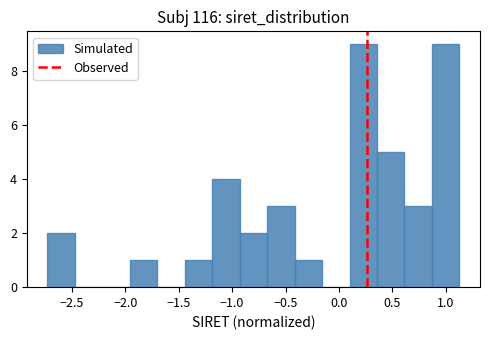

Reading left to right, transcribe this chart: for each bar, give the range it covers on the x-axis and its height. Neither the bar edges nor the heights are printed on the chart, so give them approximately, as read against the axes.

-2.75 to -2.45: 2
-2.45 to -2.20: 0
-2.20 to -1.95: 0
-1.95 to -1.70: 1
-1.70 to -1.45: 0
-1.45 to -1.20: 1
-1.20 to -0.95: 4
-0.95 to -0.65: 2
-0.65 to -0.40: 3
-0.40 to -0.15: 1
-0.15 to 0.10: 0
0.10 to 0.35: 9
0.35 to 0.60: 5
0.60 to 0.85: 3
0.85 to 1.15: 9